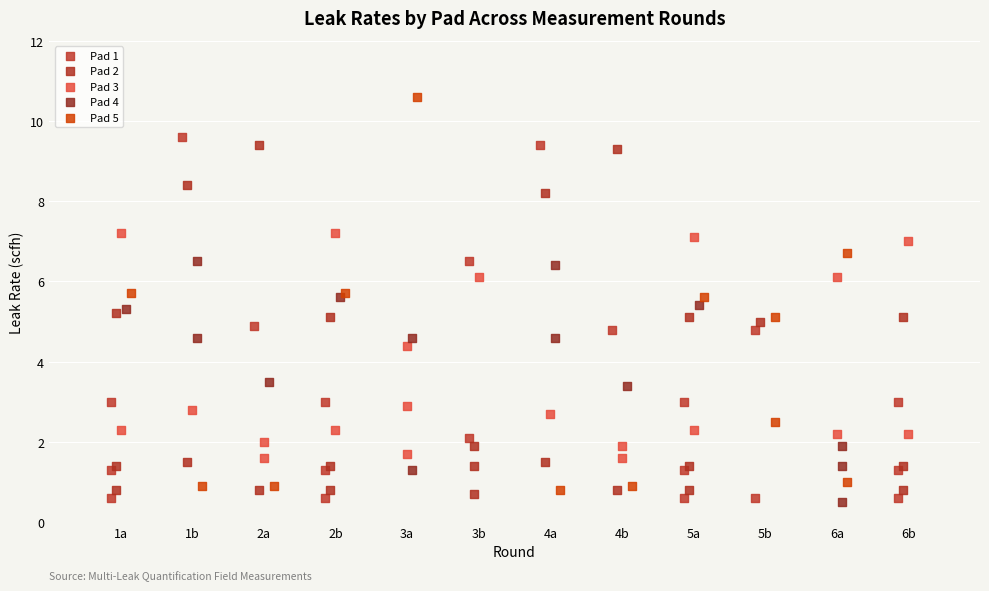

Which series reaches the maximum Y coordinate?

Pad 5